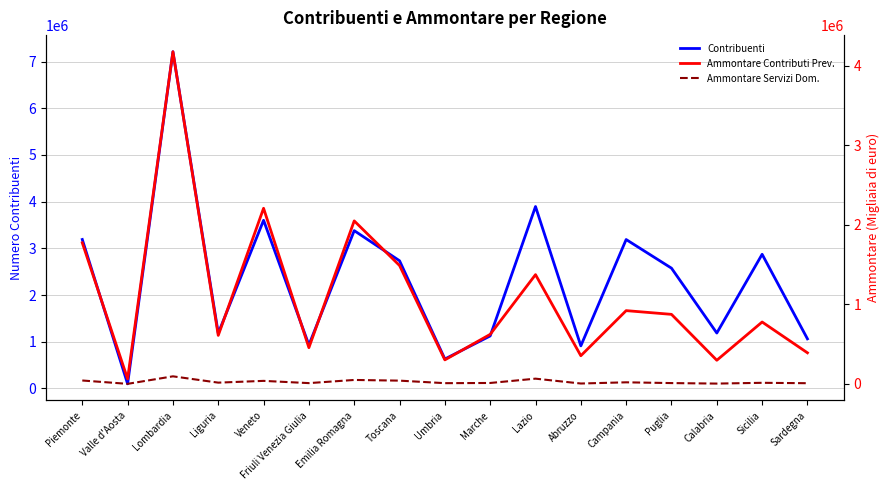

At which label does Ammontare Contributi Prev. reach its minimum?

Valle d'Aosta